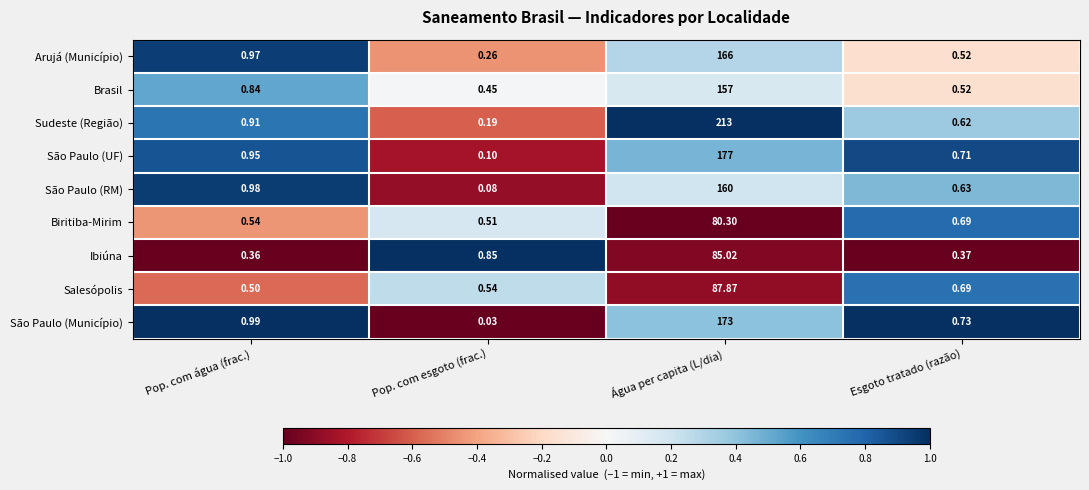

Which series has the largest range (max minus min)?

Sudeste (Região)